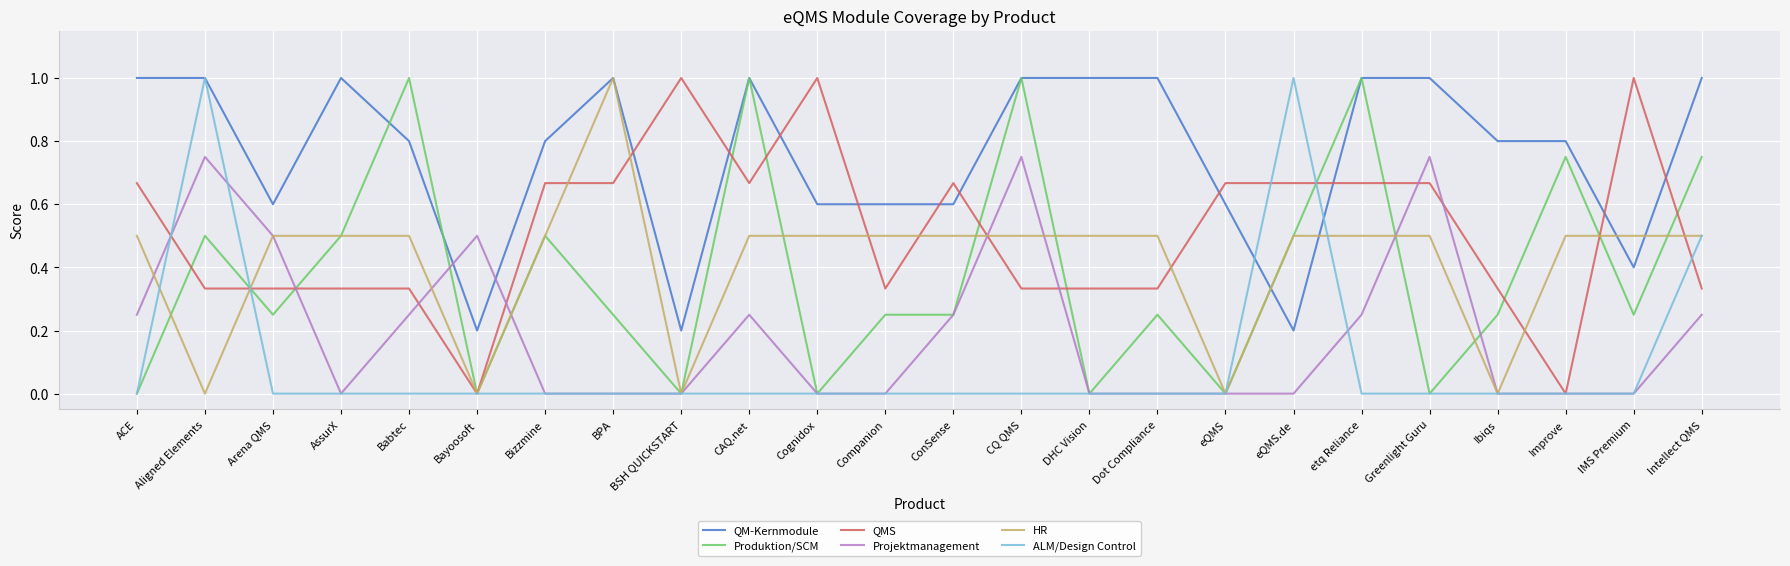

What position from the left is CAQ.net?

10